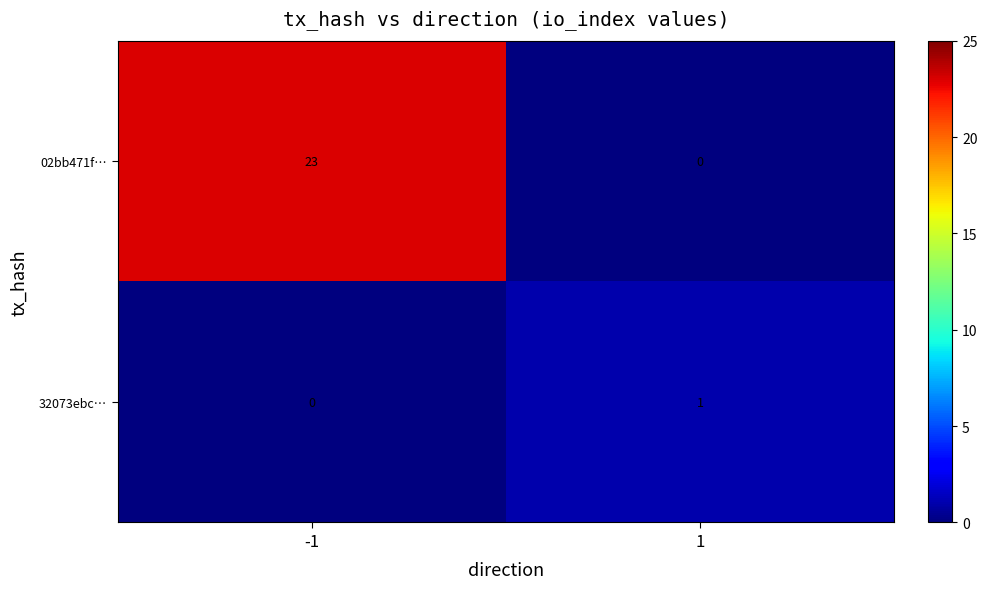

What is the total value across all series at -1?

23